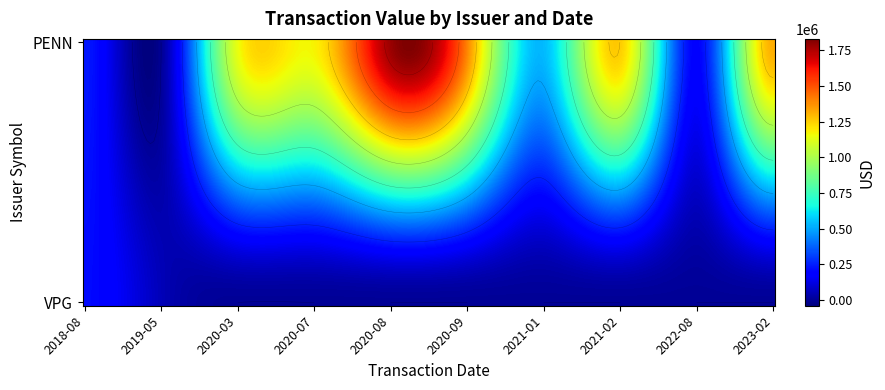

Reading left to right, list all the values displayed in this chart.

PENN: 2018=234290	2020_03=1146990	2020_07=1179615	2020_08=1786570	2020_09=1391000	2021_01=539865	2021_02=1249806	2022=193421	2023=1317469
VPG: 2018=209349	2020_03=0	2020_07=0	2020_08=0	2020_09=0	2021_01=0	2021_02=0	2022=0	2023=0